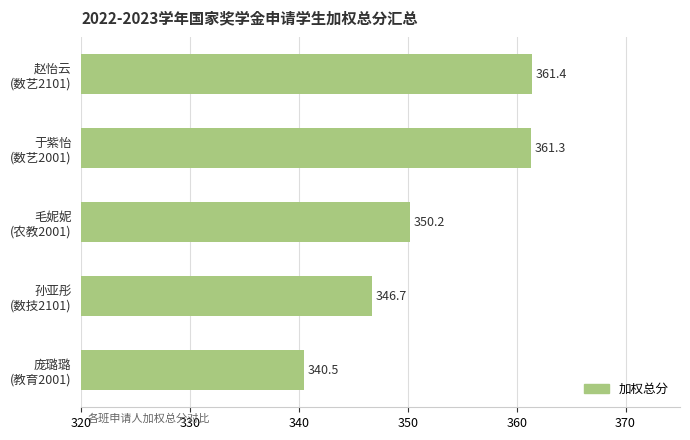

What is the maximum value shown in the chart?

361.4